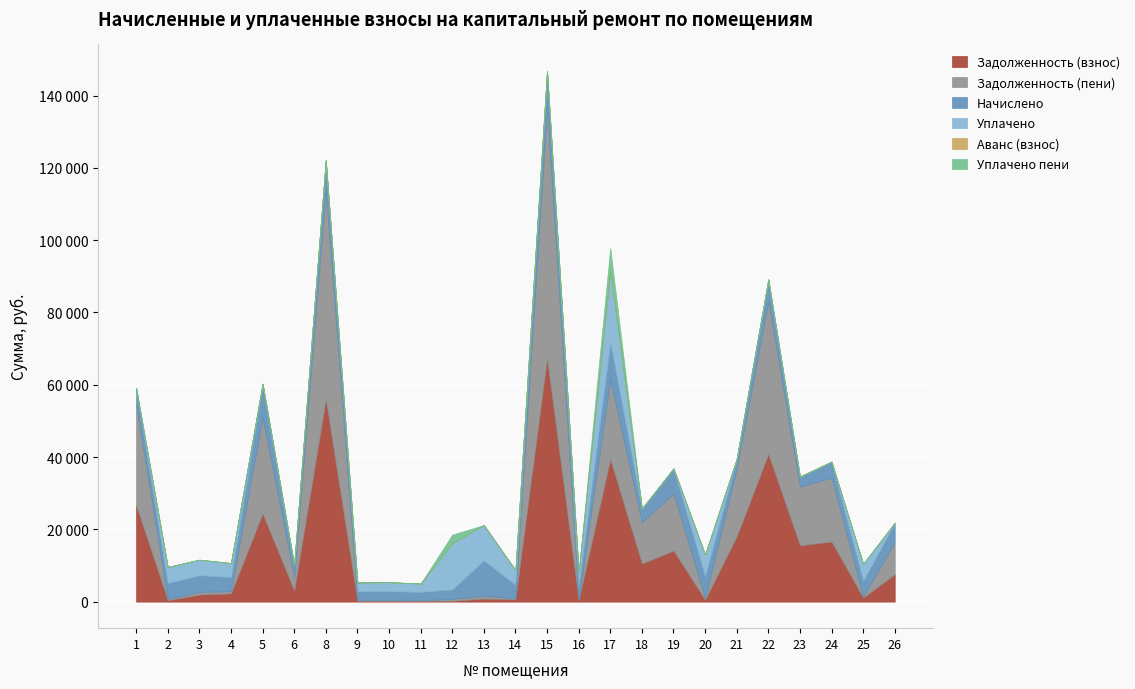

Rank the series at 9 from lowest to highest value.

Аванс (взнос), Уплачено пени, Задолженность (взнос), Задолженность (пени), Начислено, Уплачено